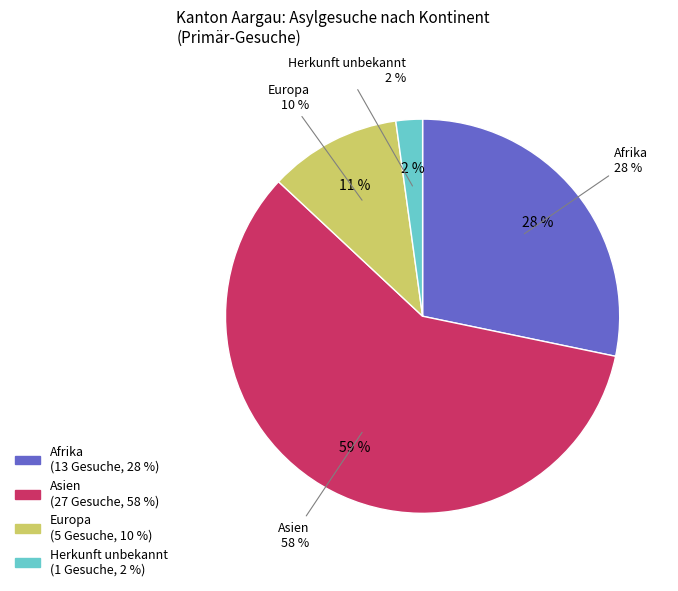

Do Herkunft unbekannt and Afrika together represent more than half of the pie?

No